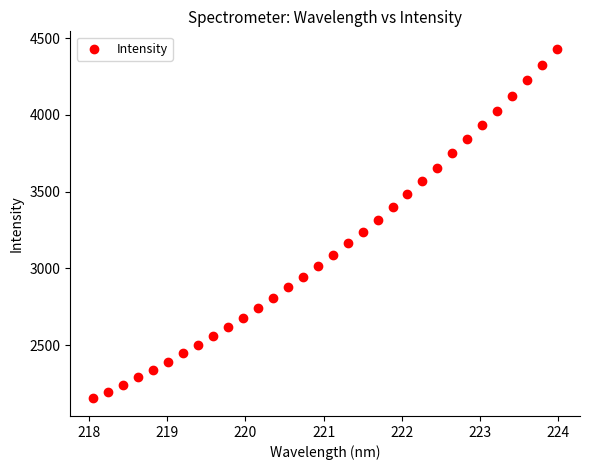

What is the range of Y values (max minus min)?

2277.1